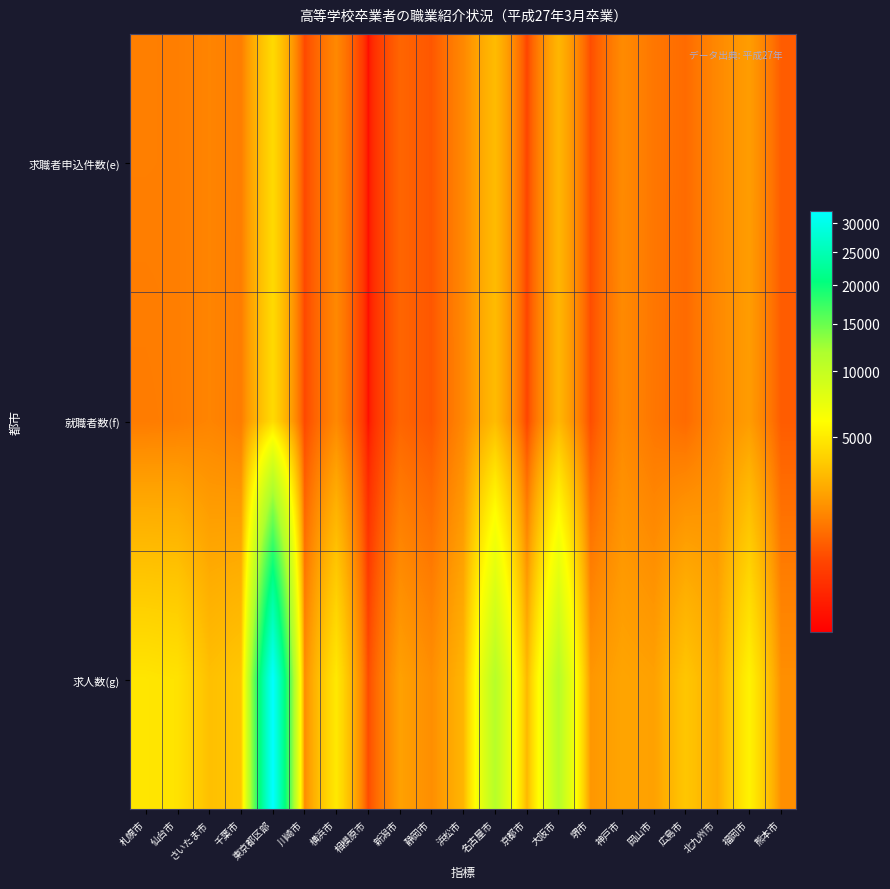

Which series has the largest range (max minus min)?

求人数(g)